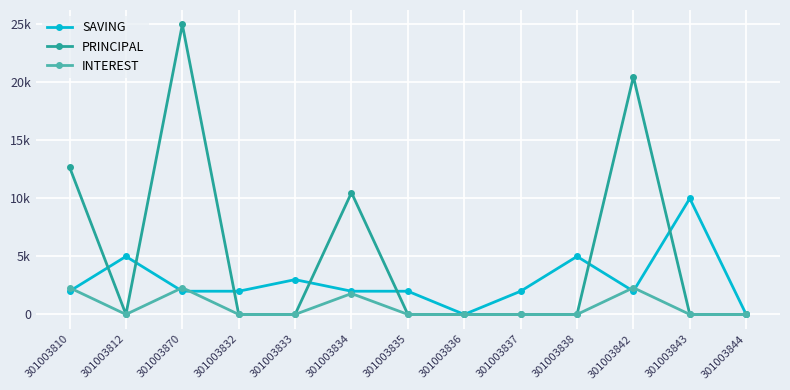

Is it true that PRINCIPAL equals 12426 at 301003812?

False